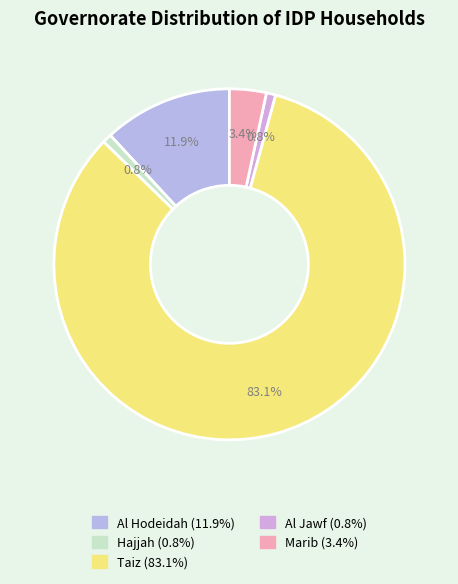

Count the number of slices in the pie.

5